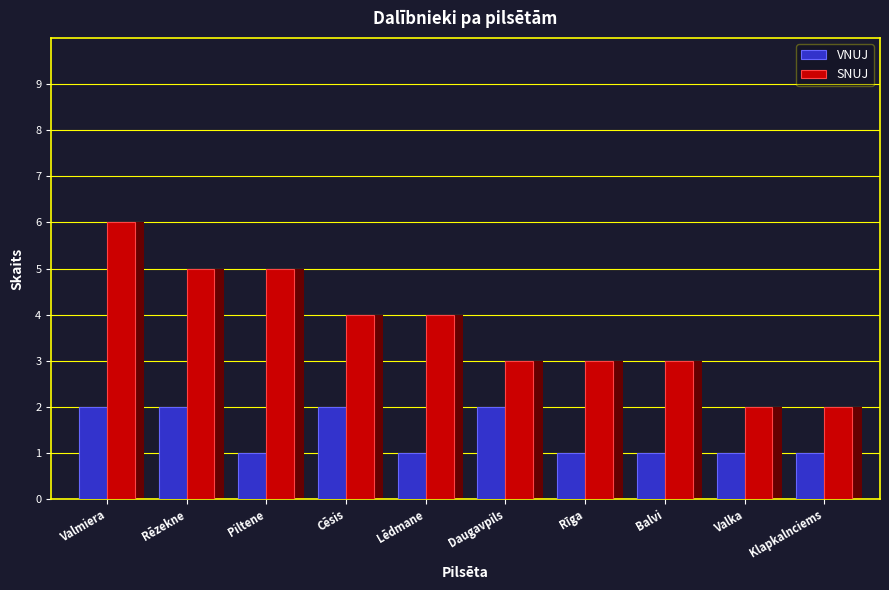

The value of VNUJ at Klapkalnciems is 1. True or false?

True